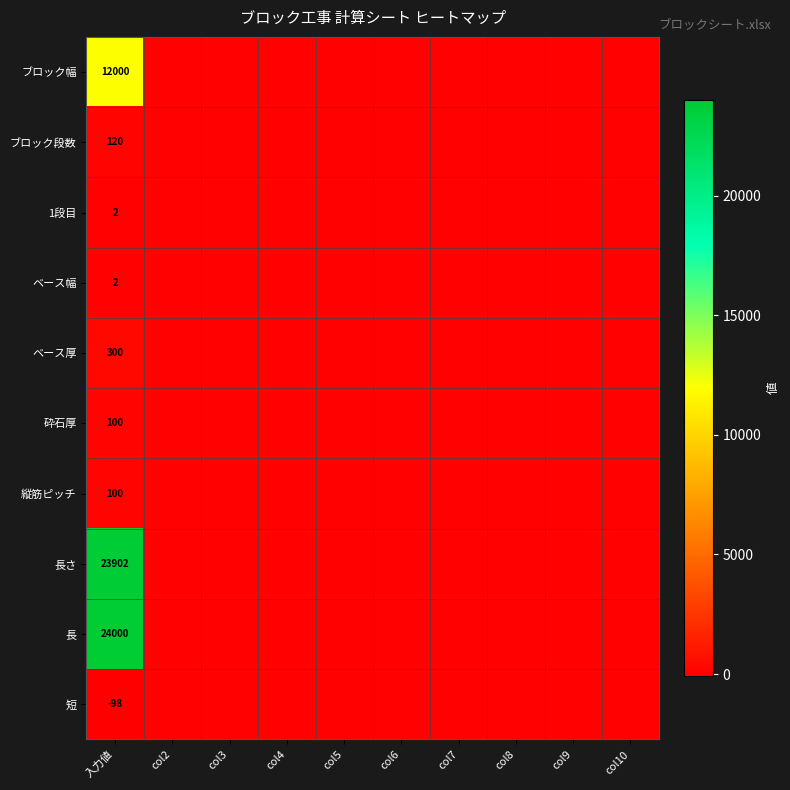

True or false: 長さ has a value of 23902 at 入力値.

True